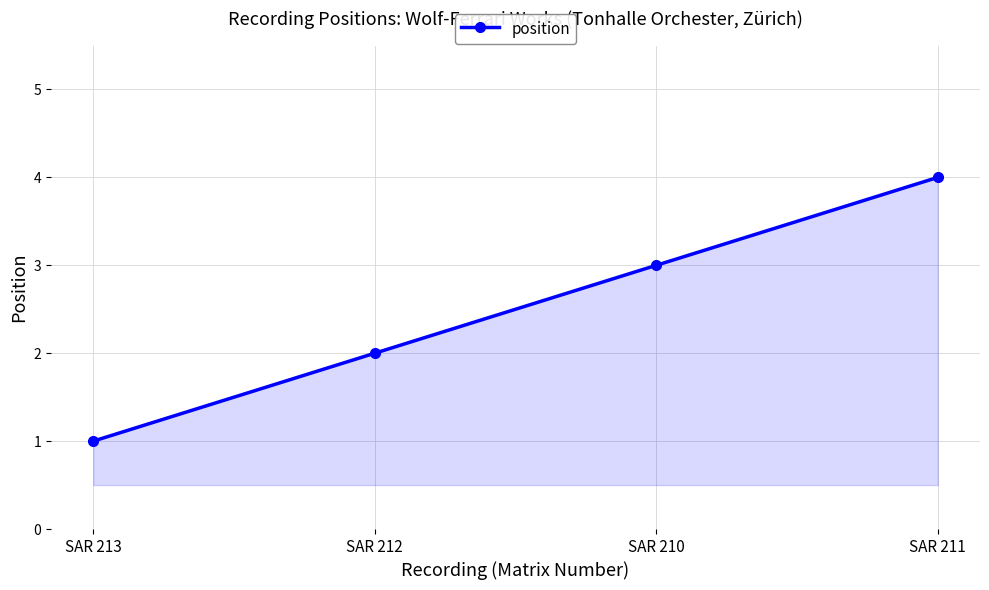

Read the value at SAR 211.

4